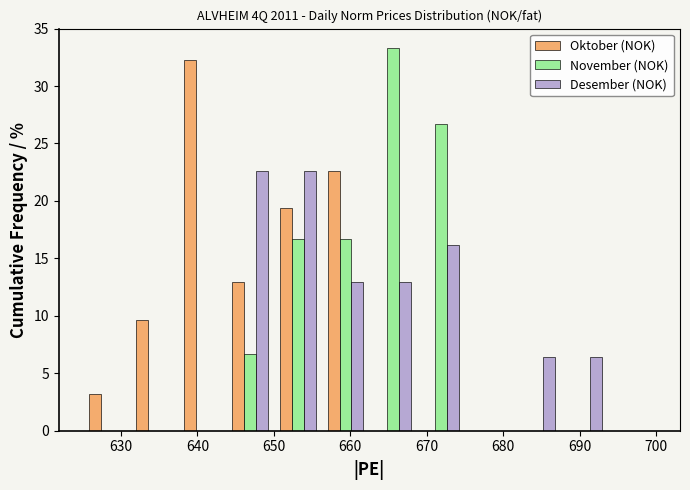

What is the height of the November (NOK) bar covering 669 to 675 on the x-axis? Neither the bar edges nor the heights are printed on the chart, so give them approximately, as read against the axes.

26.5